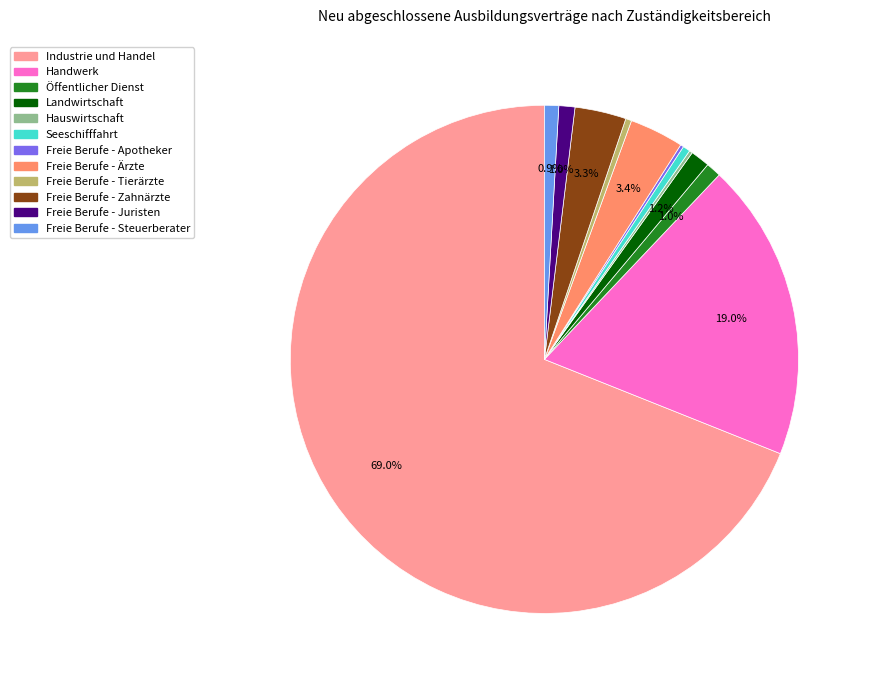

What portion of the pie excludes Landwirtschaft?

98.8%